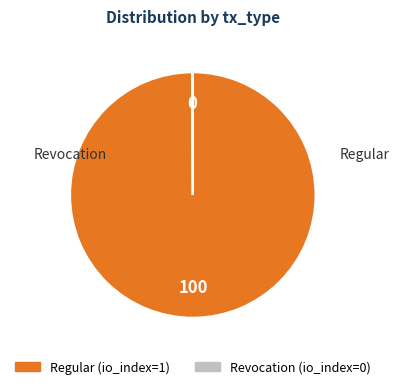

Which slice is the largest?

Regular